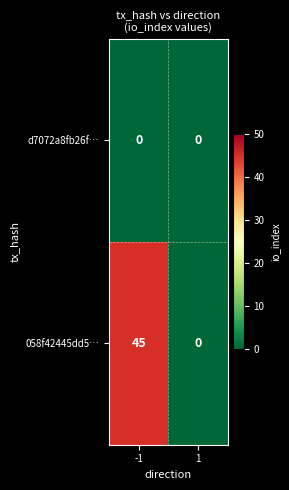

How many data points does each series have?

2